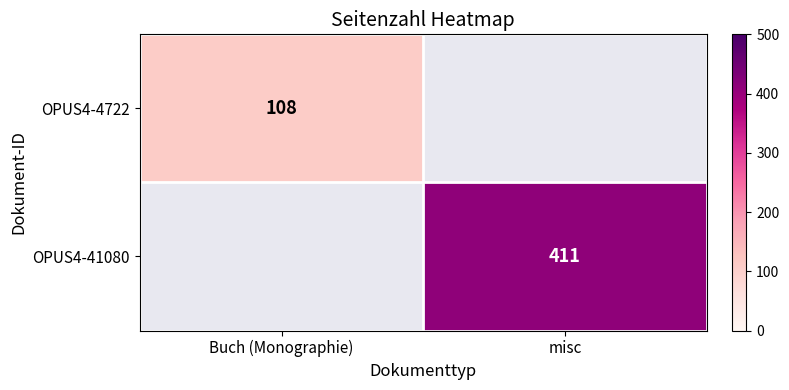

Count the number of data series in this chart.

2